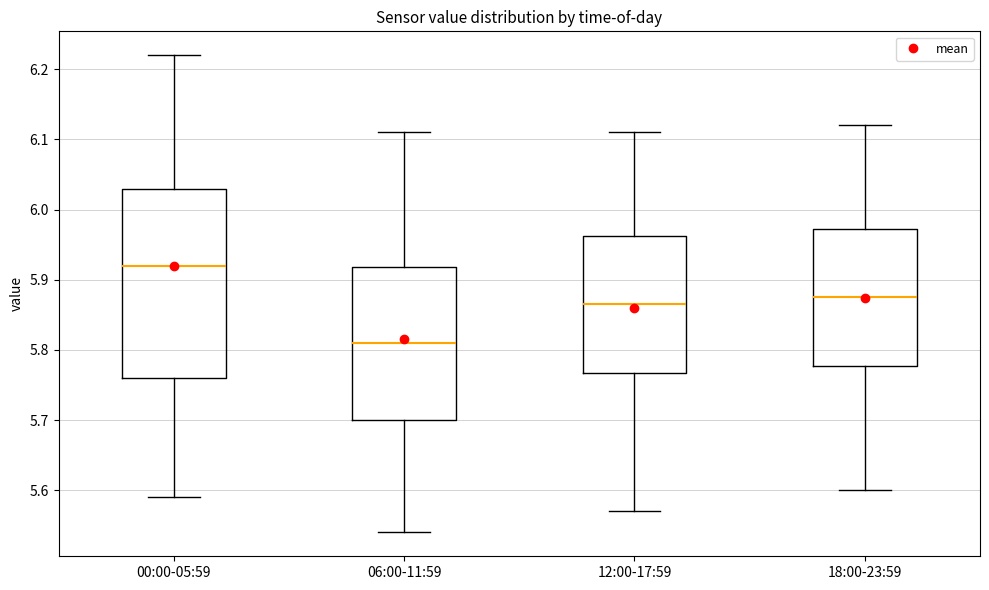

Which box has the lowest median line?

06:00-11:59